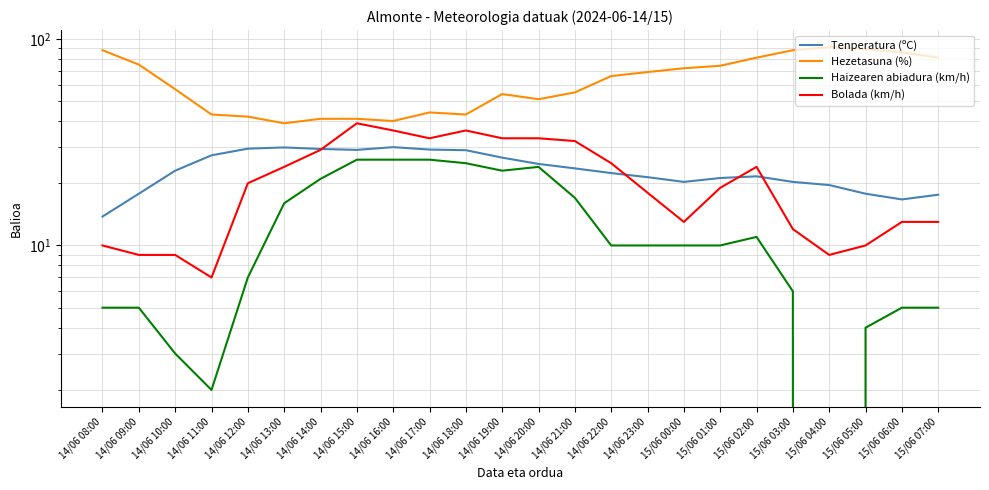

What is the sum of all Bolada (km/h) values?

506.0